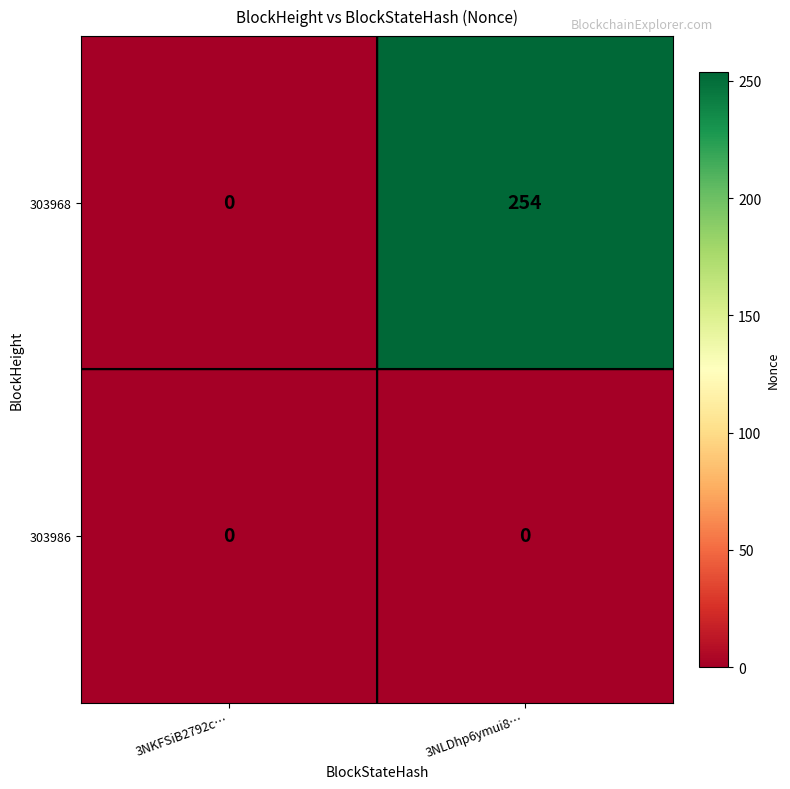

Between 3NKFSiB2792c… and 3NLDhp6ymui8…, which series saw the biggest shift?

303968